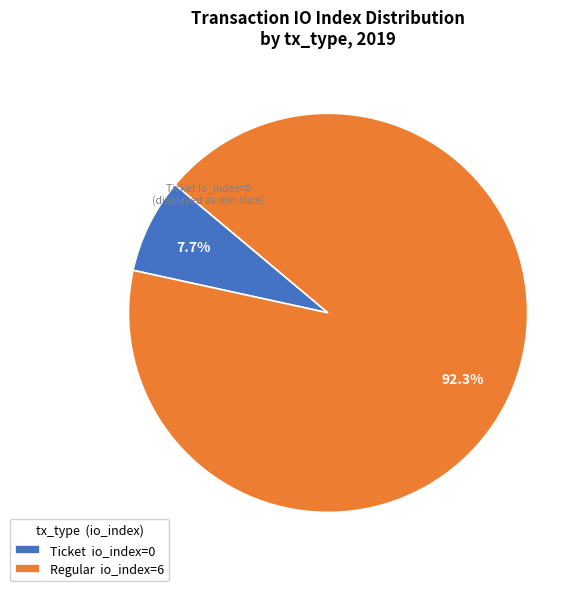

Approximately how many times larger is the value at Regular io_index=6 compared to Ticket io_index=0?

12.0